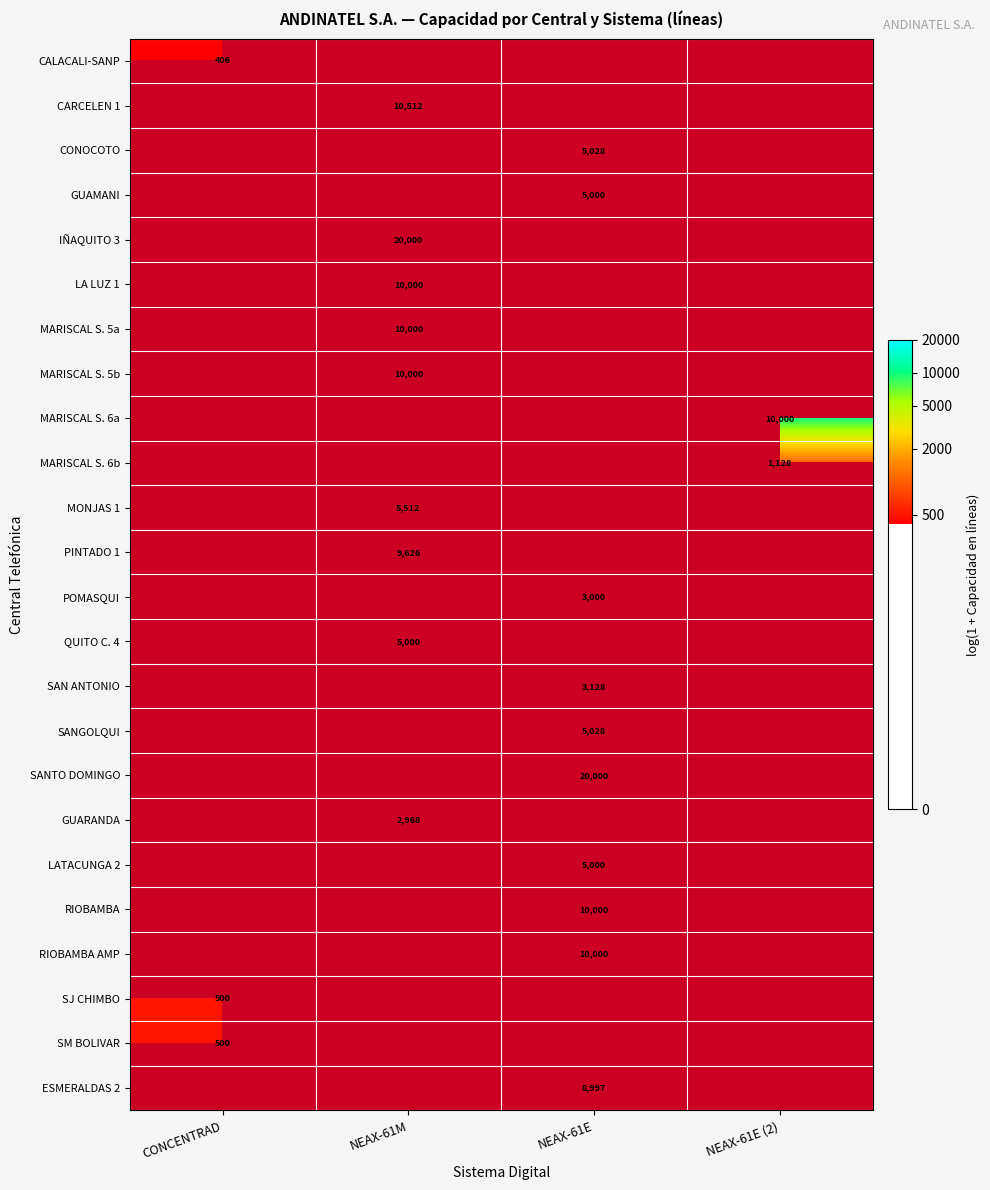

Is the value of POMASQUI at NEAX-61E greater than the value of RIOBAMBA at NEAX-61E?

No